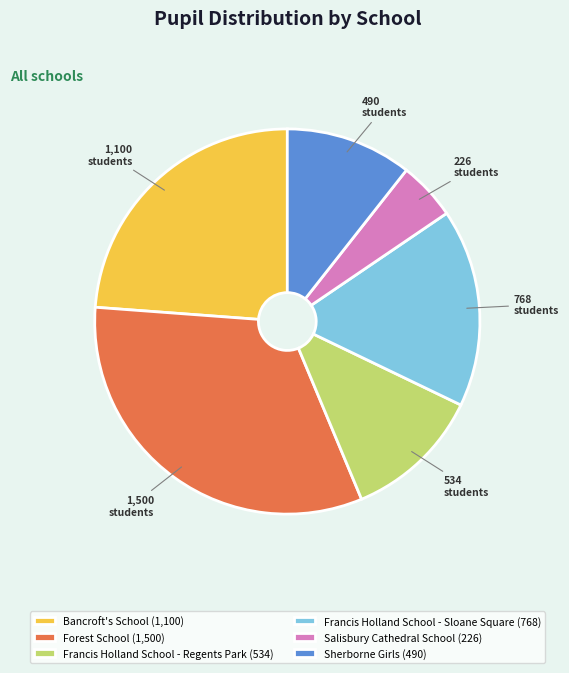

Is Francis Holland School - Sloane Square the majority of the pie?

No